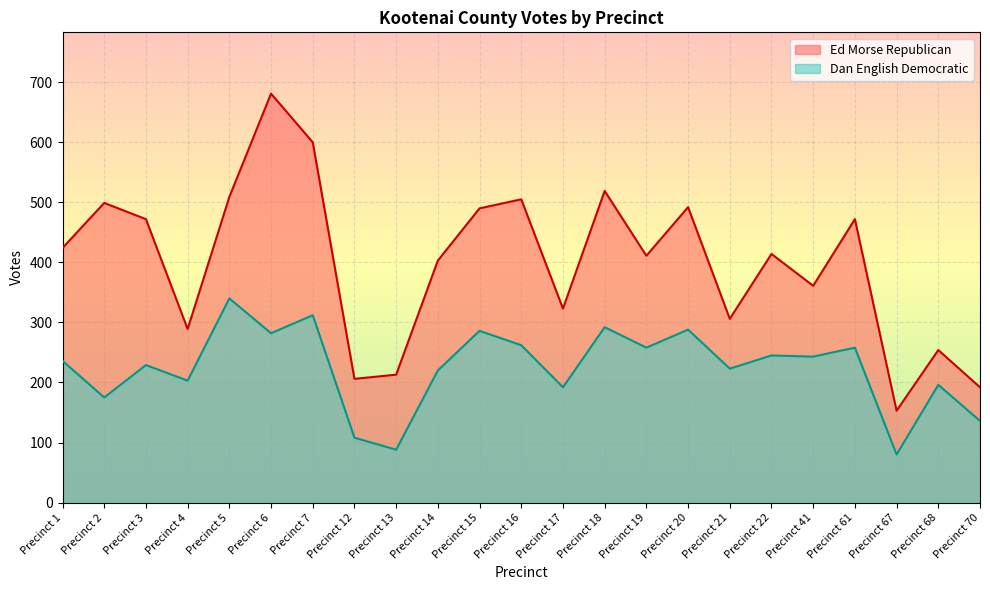

How many interior local valleys does the Dan English Democratic series have?

9